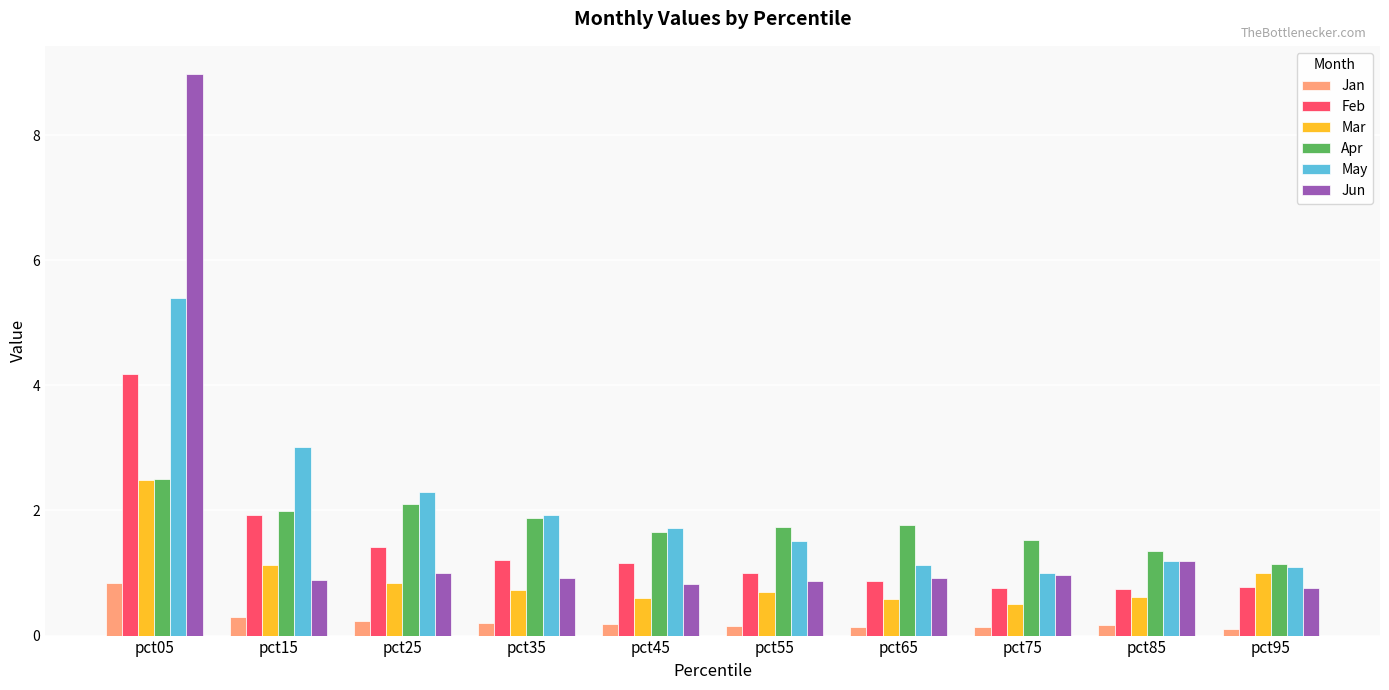

Which series changed the most between pct05 and pct85?

Jun